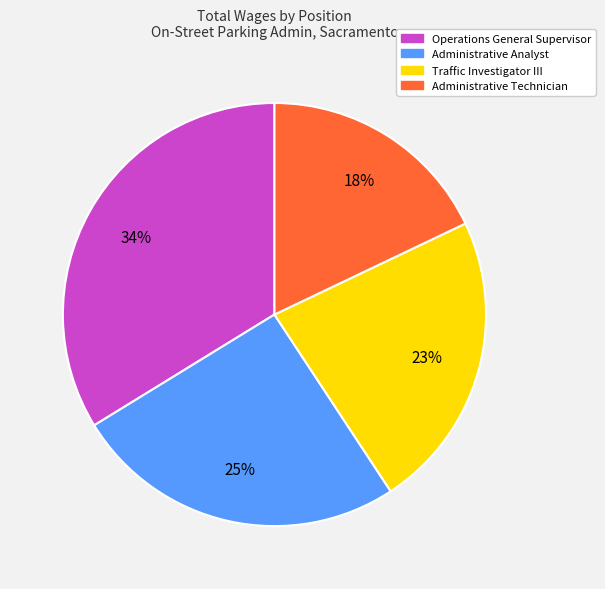

The Administrative Technician slice represents 27% of the pie. True or false?

False